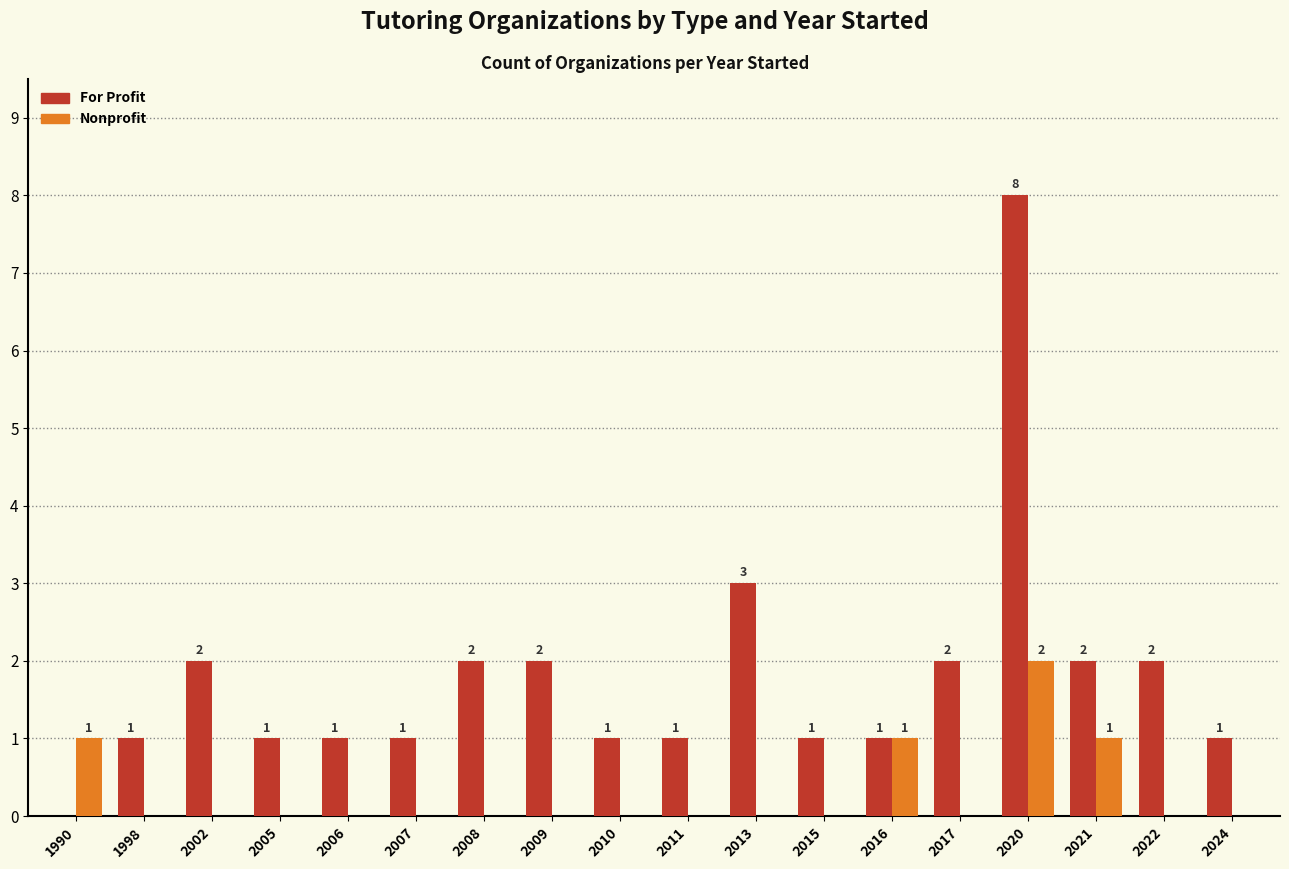

What is the sum of the For Profit values at 2017 and 2007?

3